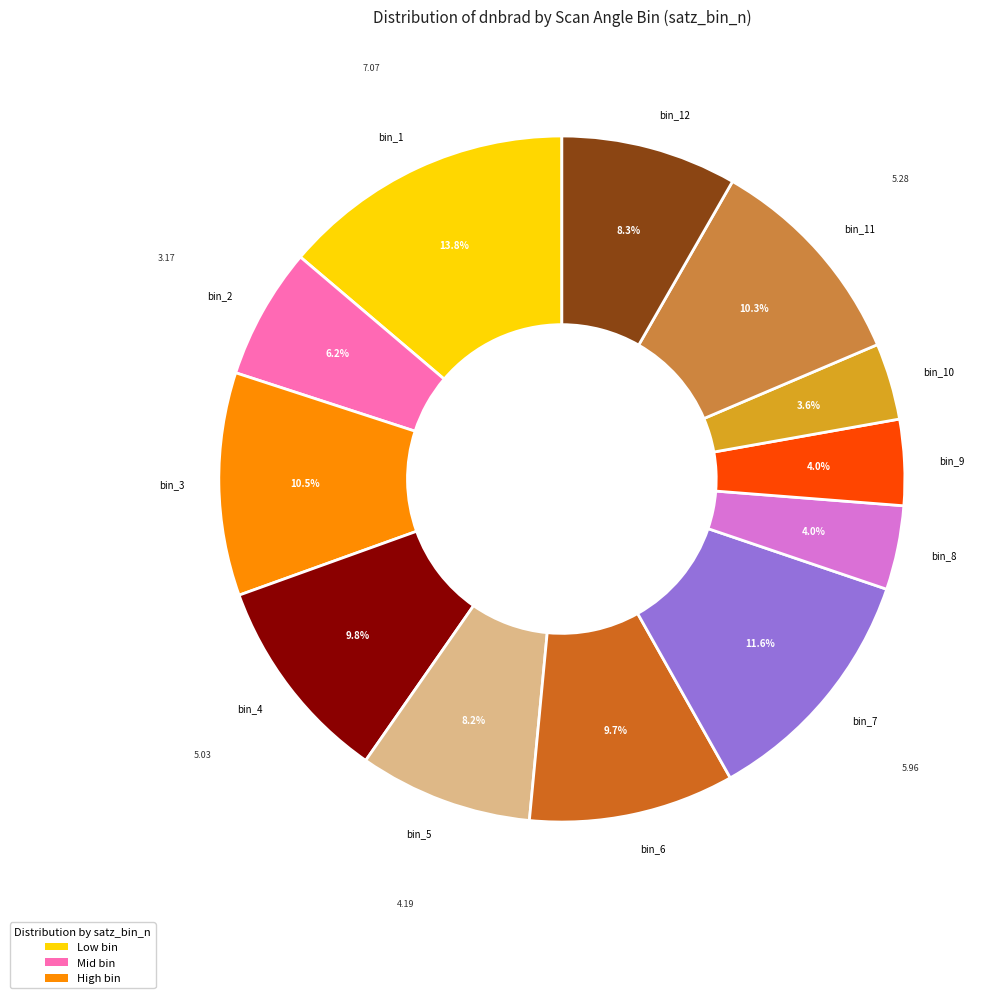

To the nearest percent, what is the average slice percentage?

8%